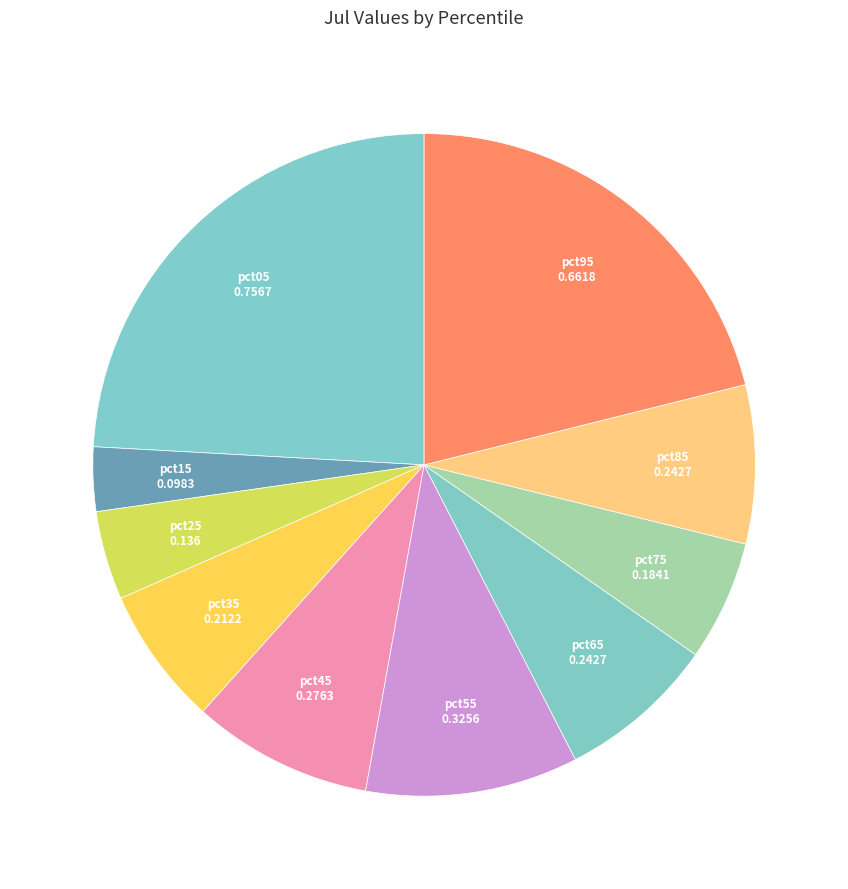

How many segments does this pie chart have?

10